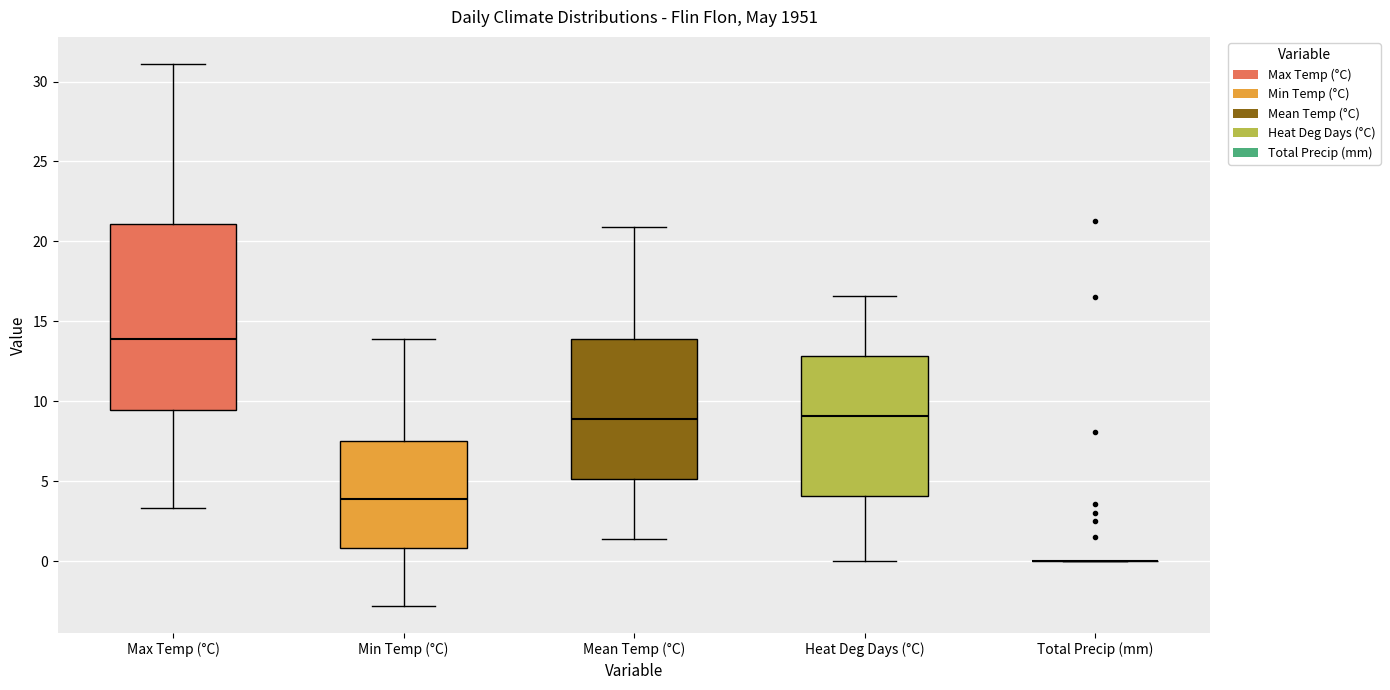

Reading left to right, read every box against the y-axis: the position of its median line, the range the box covers, and the ends of its whiskers. The values are not printed on the chart, so give them approximately, as read against the axis.

Max Temp (°C): median 14.0, box 9.5 to 21.0, whiskers 3.5 to 31.0
Min Temp (°C): median 4.0, box 1.0 to 7.5, whiskers -3.0 to 14.0
Mean Temp (°C): median 9.0, box 5.0 to 14.0, whiskers 1.5 to 21.0
Heat Deg Days (°C): median 9.0, box 4.0 to 13.0, whiskers 0.0 to 16.5
Total Precip (mm): box collapsed to a line at 0.0, whiskers 0.0 to 0.0